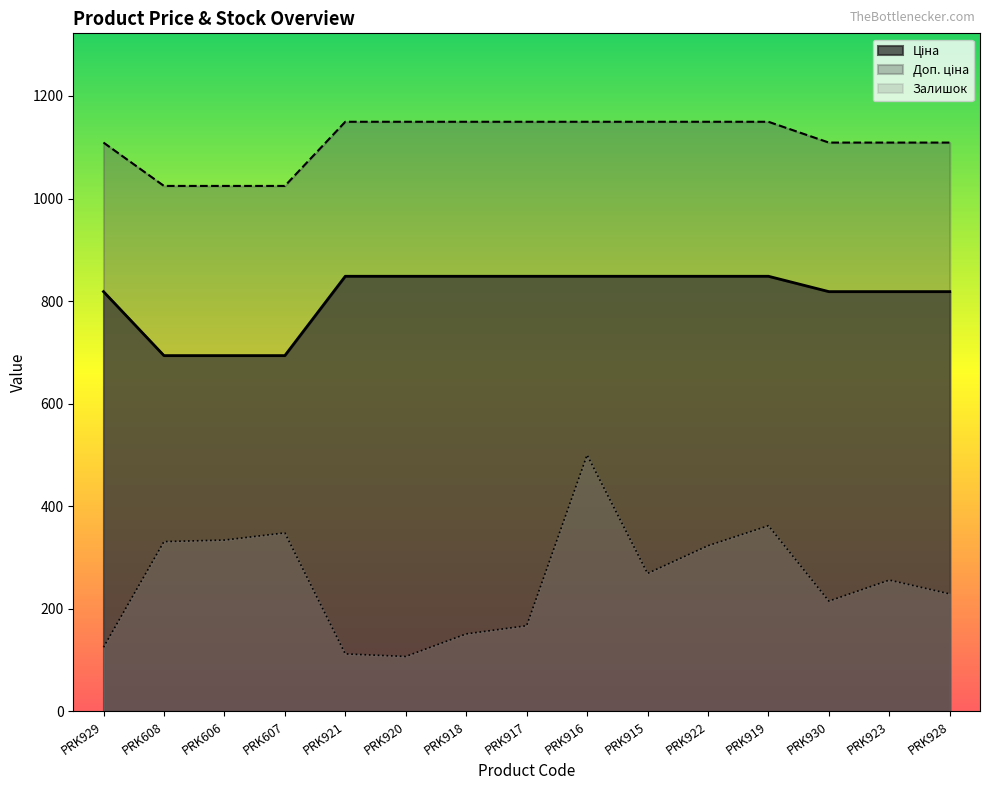

True or false: Ціна and Доп. ціна intersect in this chart.

False